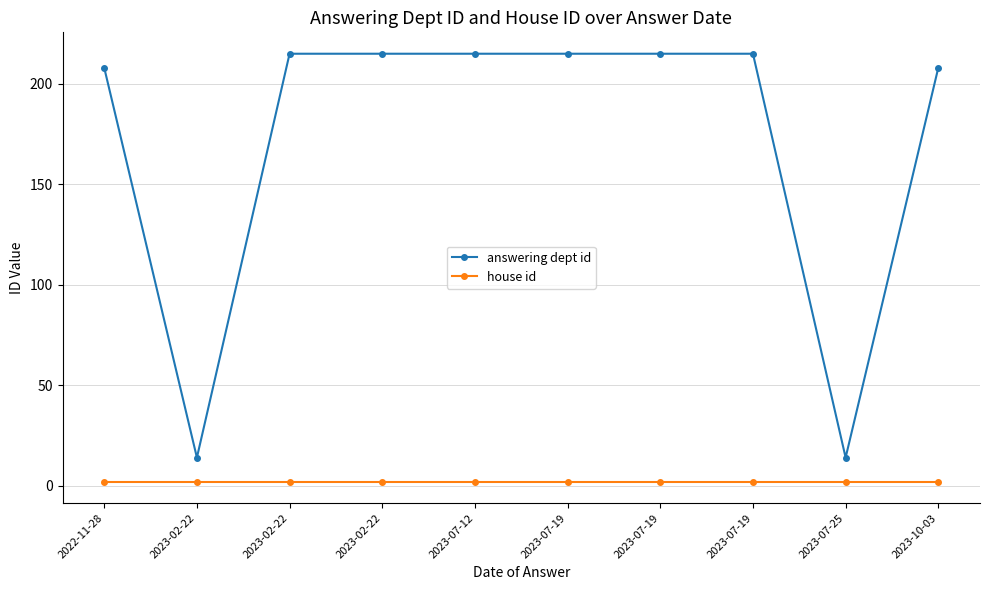

What are all the series names shown in the legend?

answering dept id, house id